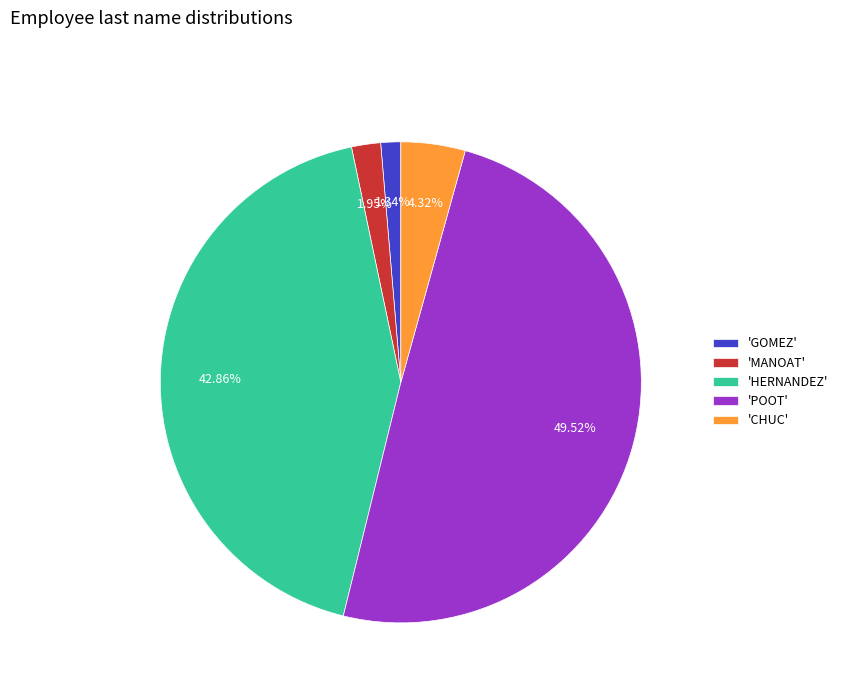

Does 'GOMEZ' account for over 50% of the chart?

No